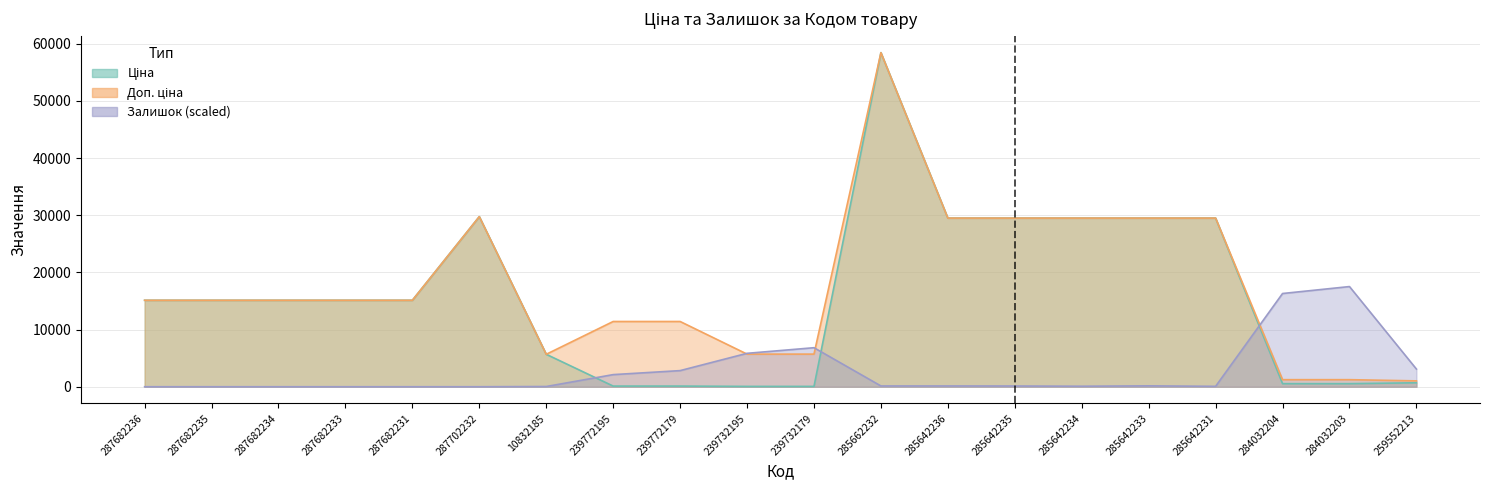

What is the difference between the highest and lowest values at 239732195?

5785.6